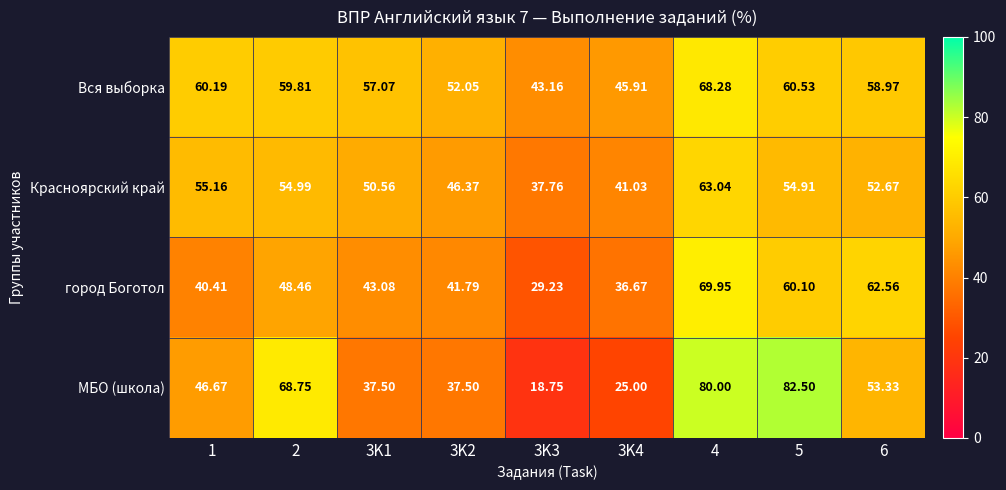

Rank the series by their maximum value, from lowest to highest.

Красноярский край, Вся выборка, город Боготол, МБО (школа)